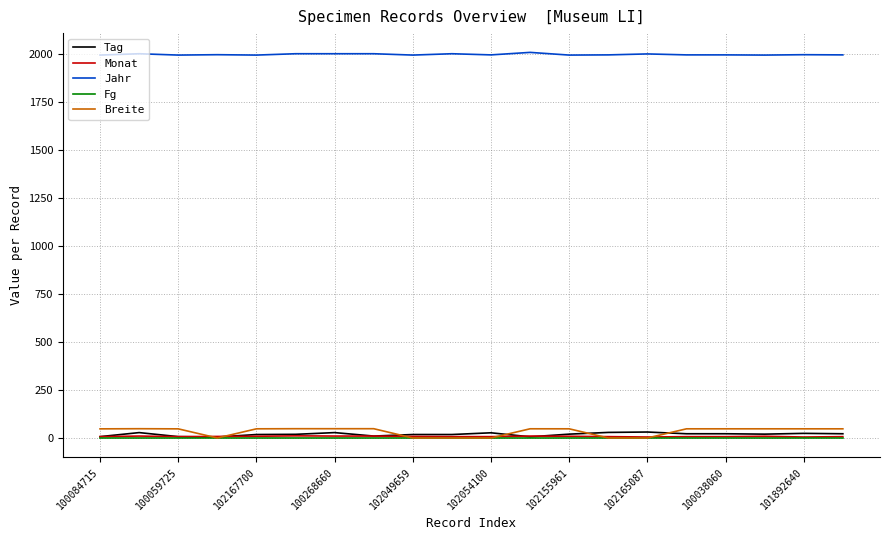

True or false: Jahr and Monat cross at least once.

False